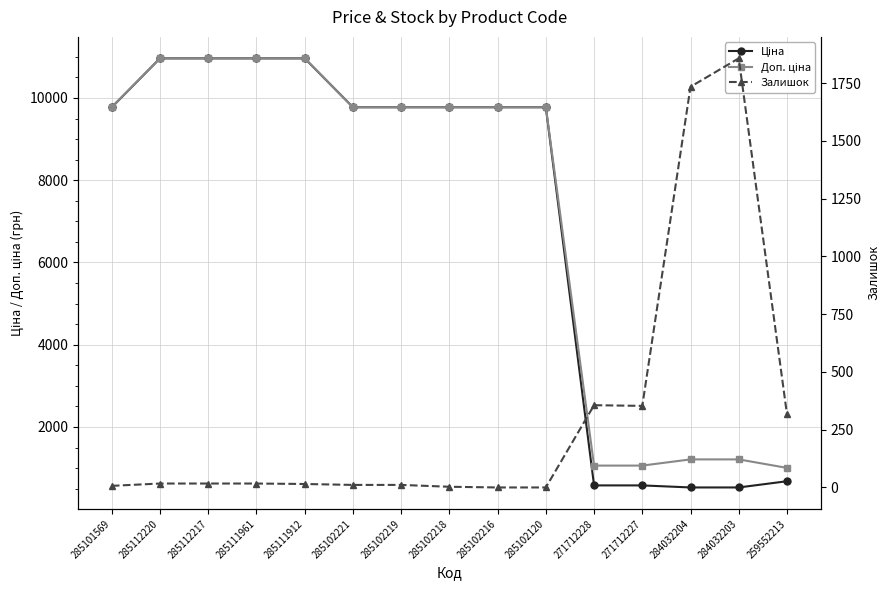

True or false: Ціна and Доп. ціна cross at least once.

False